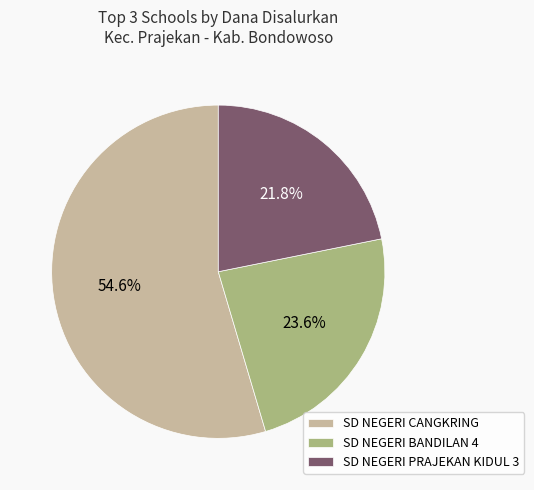

Which category has the biggest portion of the pie?

SD NEGERI CANGKRING